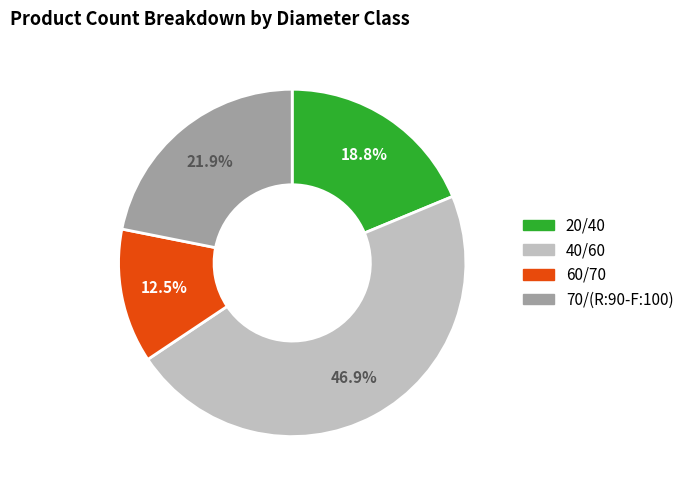

What portion of the pie excludes 60/70?

87.5%